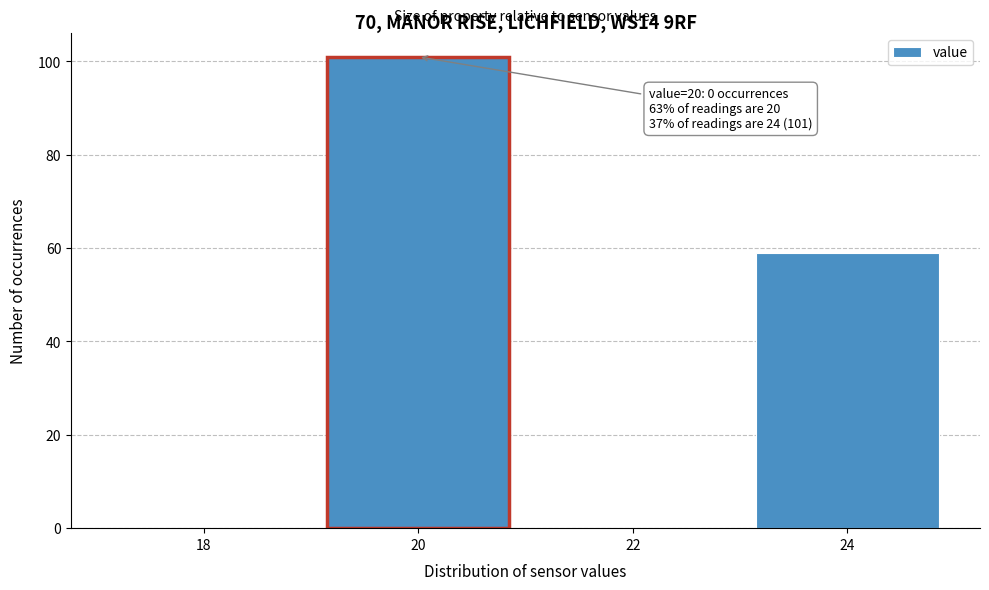

Reading right to left, what are all the values shown in this chart?

24=59	22=0	20=101	18=0